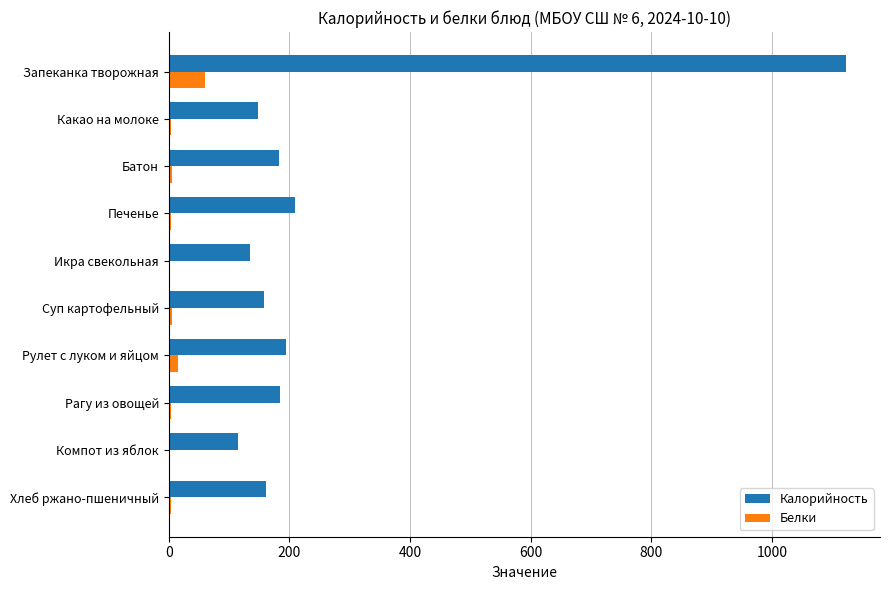

What is the sum of all Калорийность values?

2609.2